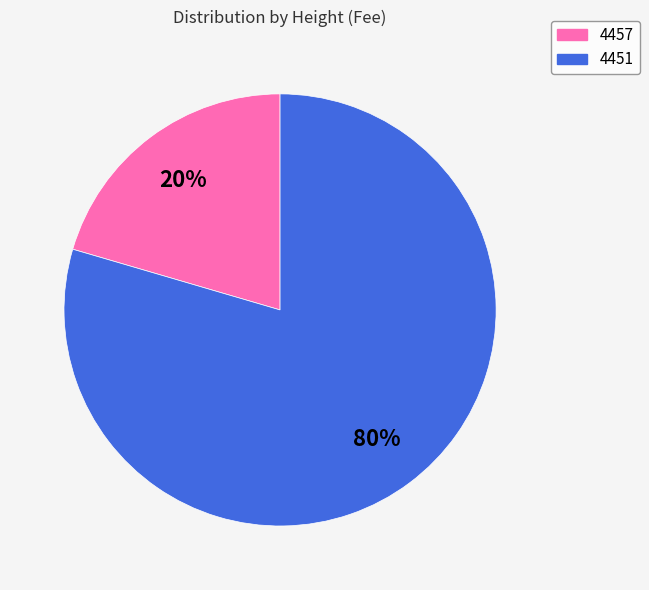

Which slice represents more than half of the pie?

4451